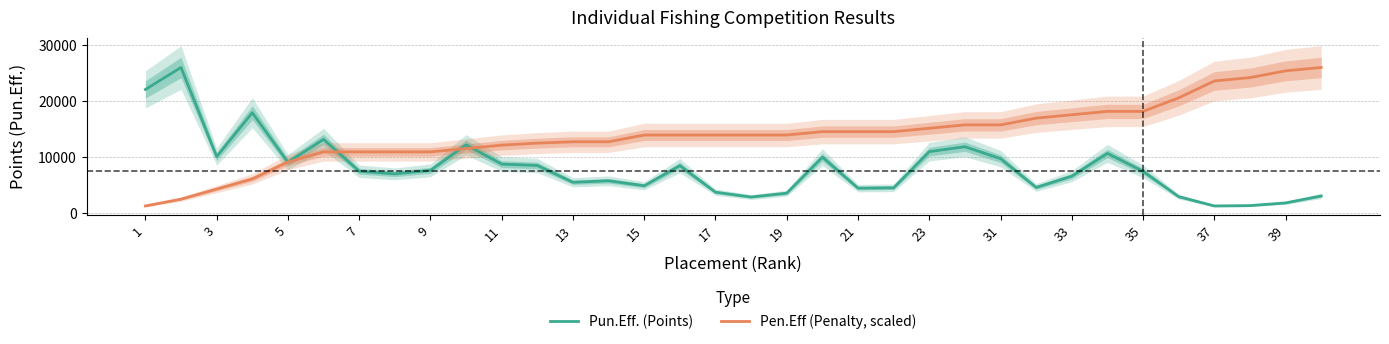

What is the minimum value for Pen.Eff (Penalty, scaled)?

1300.0